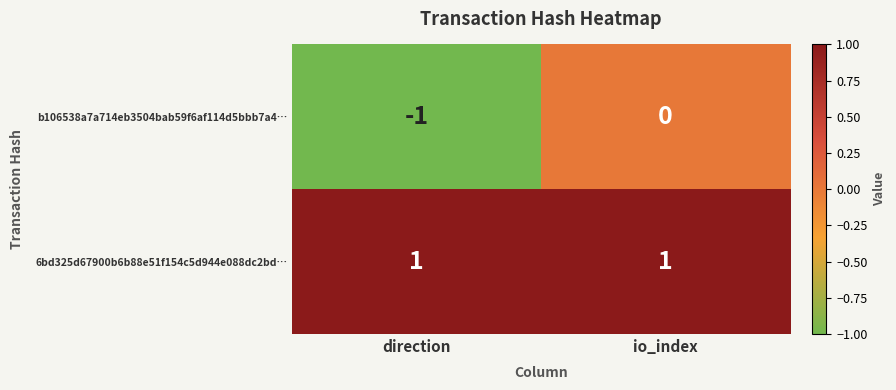

Which series has the largest total across all categories?

6bd325d67900b6b88e51f154c5d944e088dc2bd…